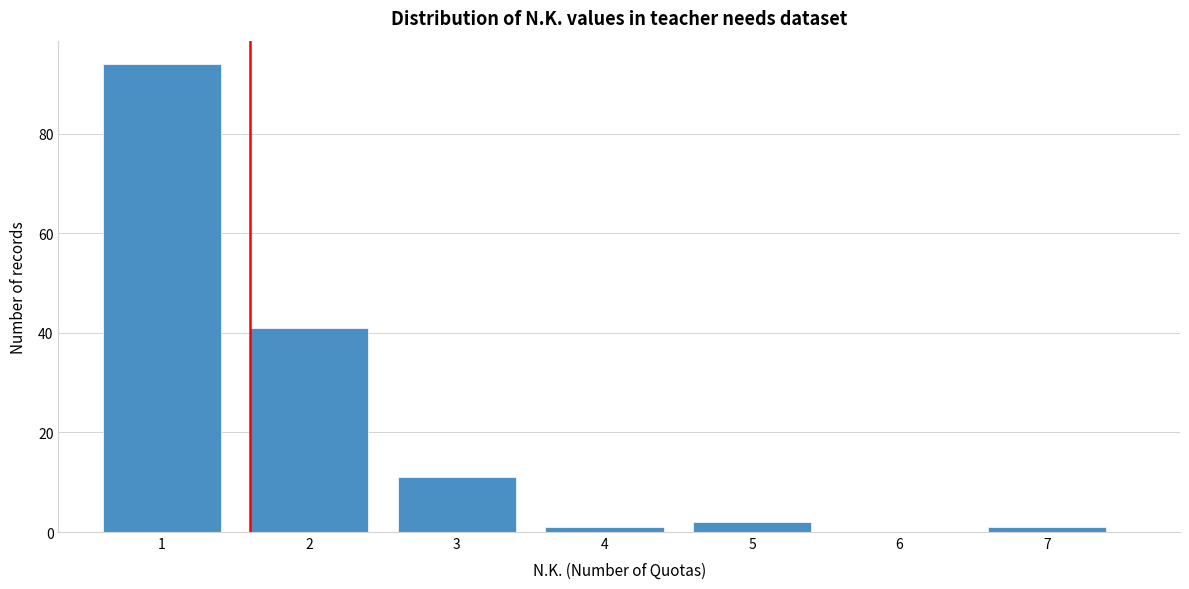

Reading right to left, transcribe all the data shown in this chart.

7=1	6=0	5=2	4=1	3=11	2=41	1=94